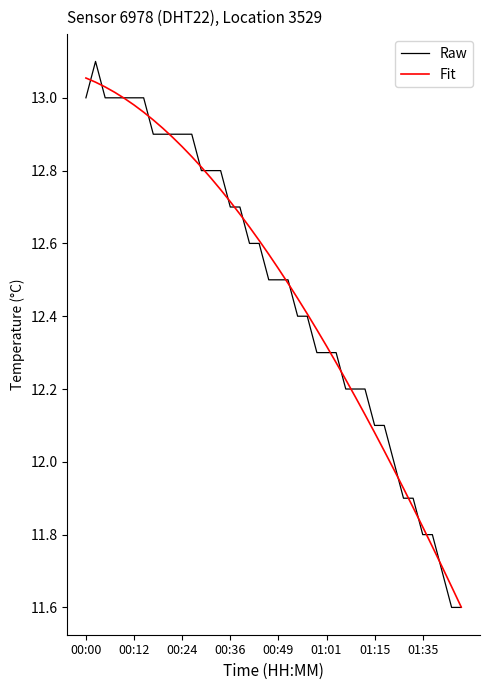

How many lines are shown in the chart?

2